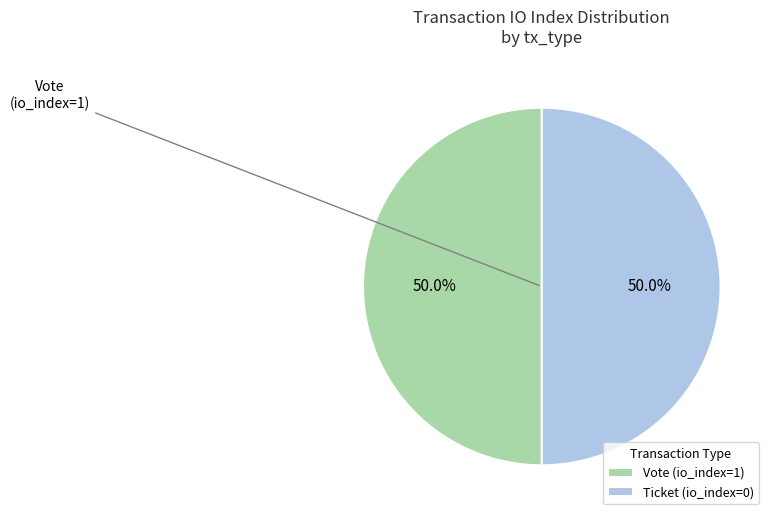

Is the sum of Vote (io_index=1) and Ticket (io_index=0) greater than half?

Yes